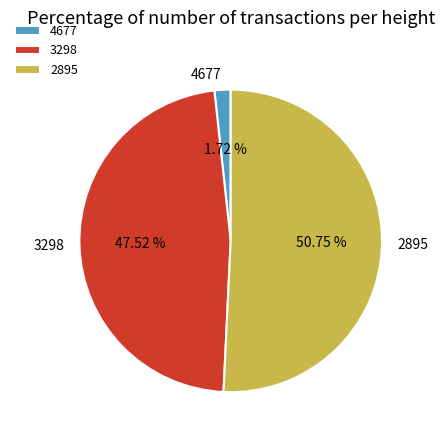

How many slices are in this pie chart?

3